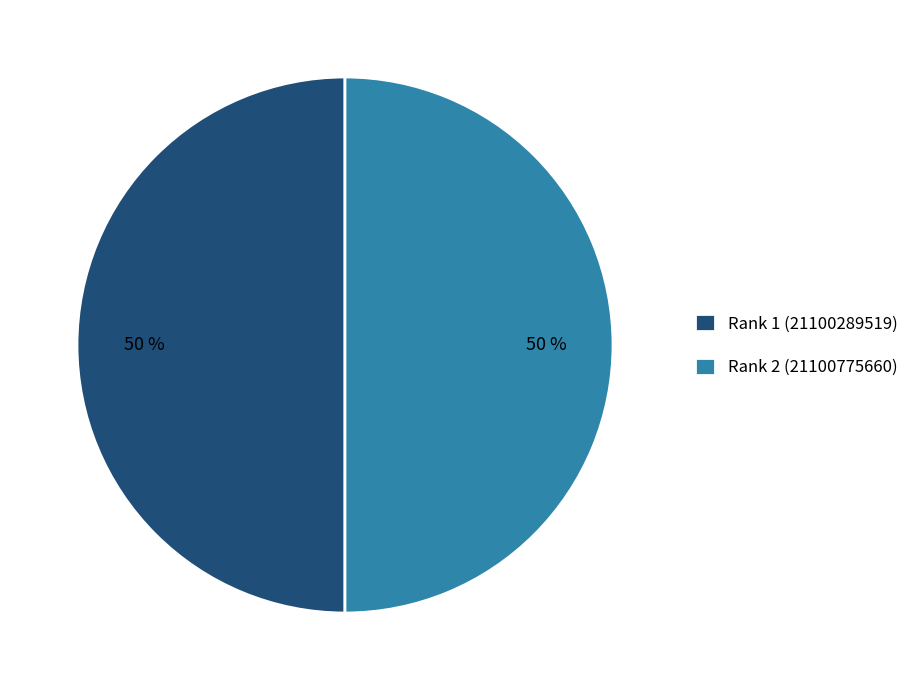

True or false: Rank 2 (21100775660) accounts for 61% of the total.

False